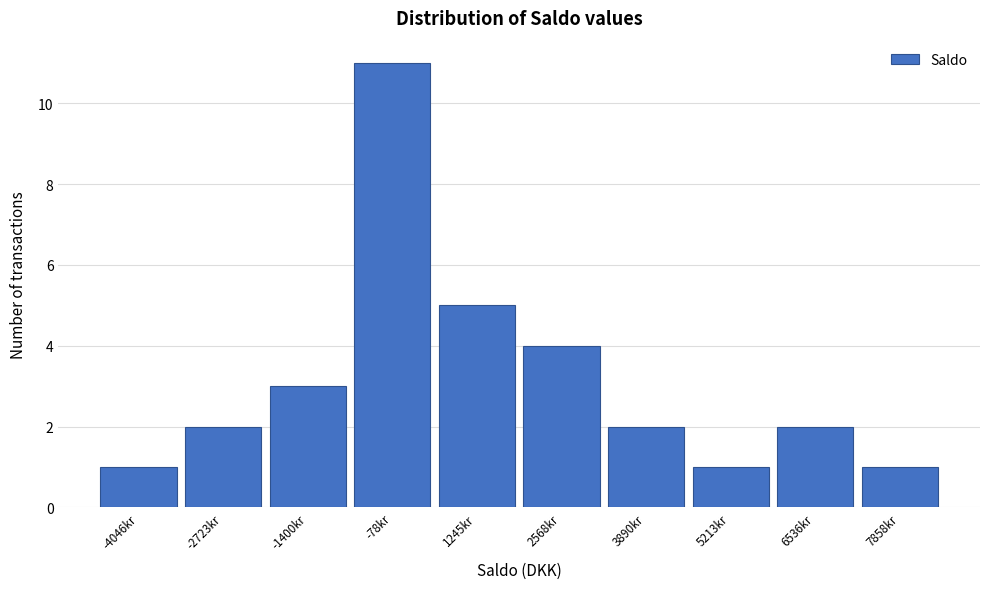

Reading left to right, list every bar in this chart as the range it spans on the x-axis followed by its height. Neither the bar edges nor the heights are printed on the chart, so give them approximately, as read against the axes.

-4800 to -3400: 1
-3400 to -2000: 2
-2000 to -800: 3
-800 to 600: 11
600 to 2000: 5
2000 to 3200: 4
3200 to 4600: 2
4600 to 5800: 1
5800 to 7200: 2
7200 to 8600: 1